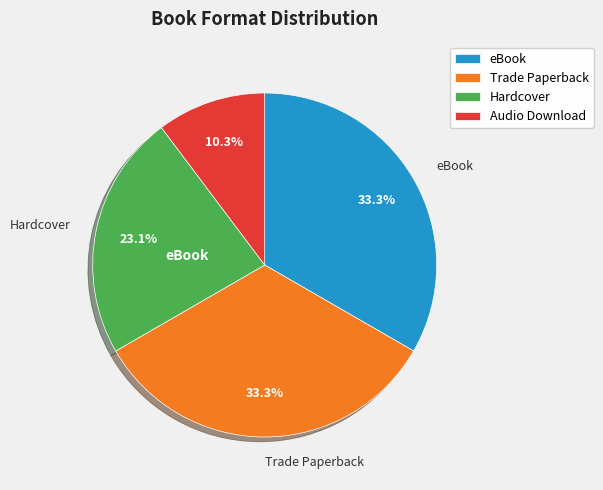

To the nearest percent, what is the difference between the Hardcover and Audio Download slice percentages?

13%